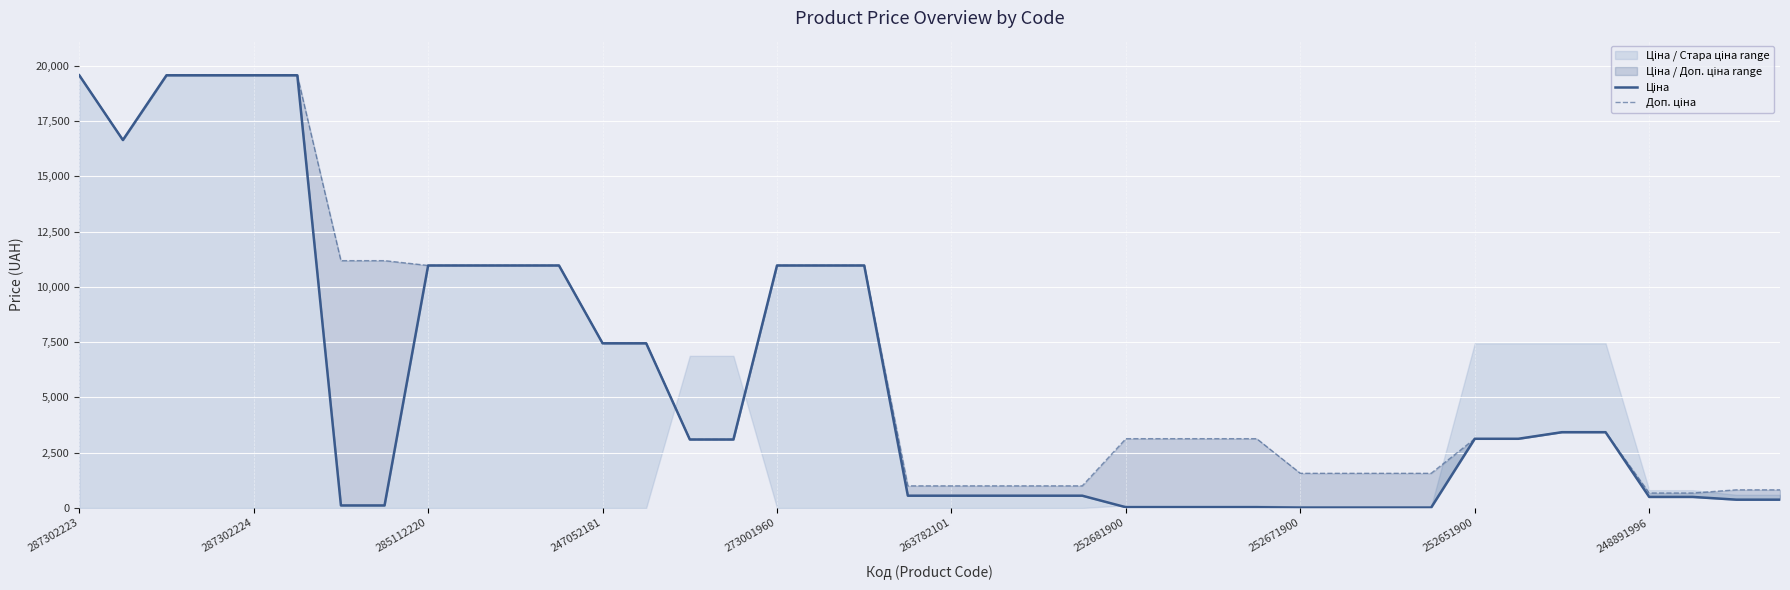

True or false: Ціна has a value of 46.2 at 25.

False